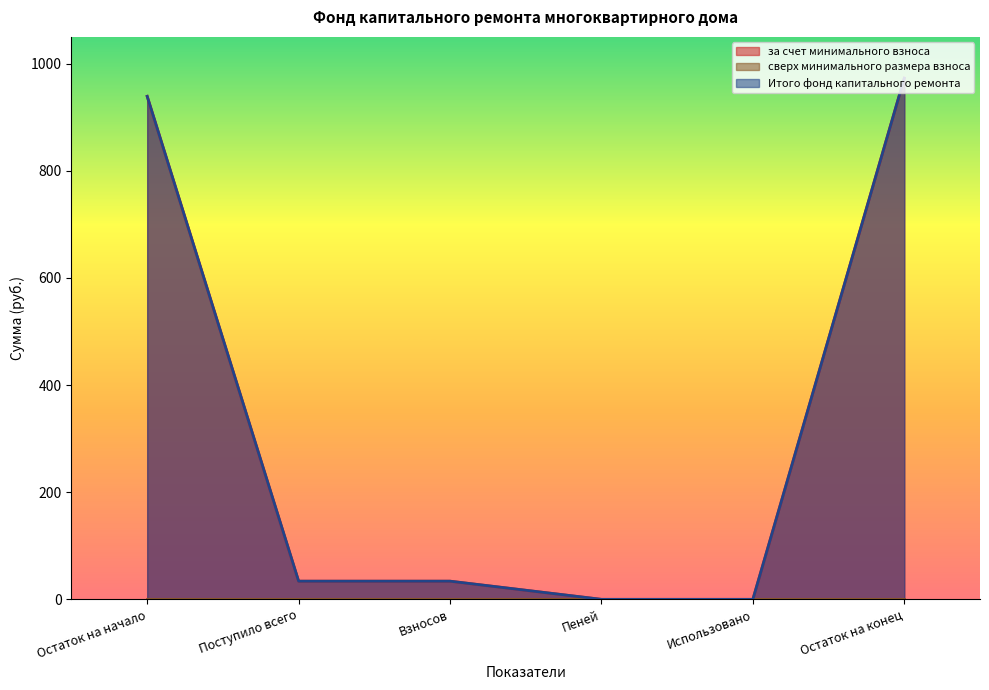

Is it true that Итого фонд капитального ремонта equals 0.0 at Использовано?

True